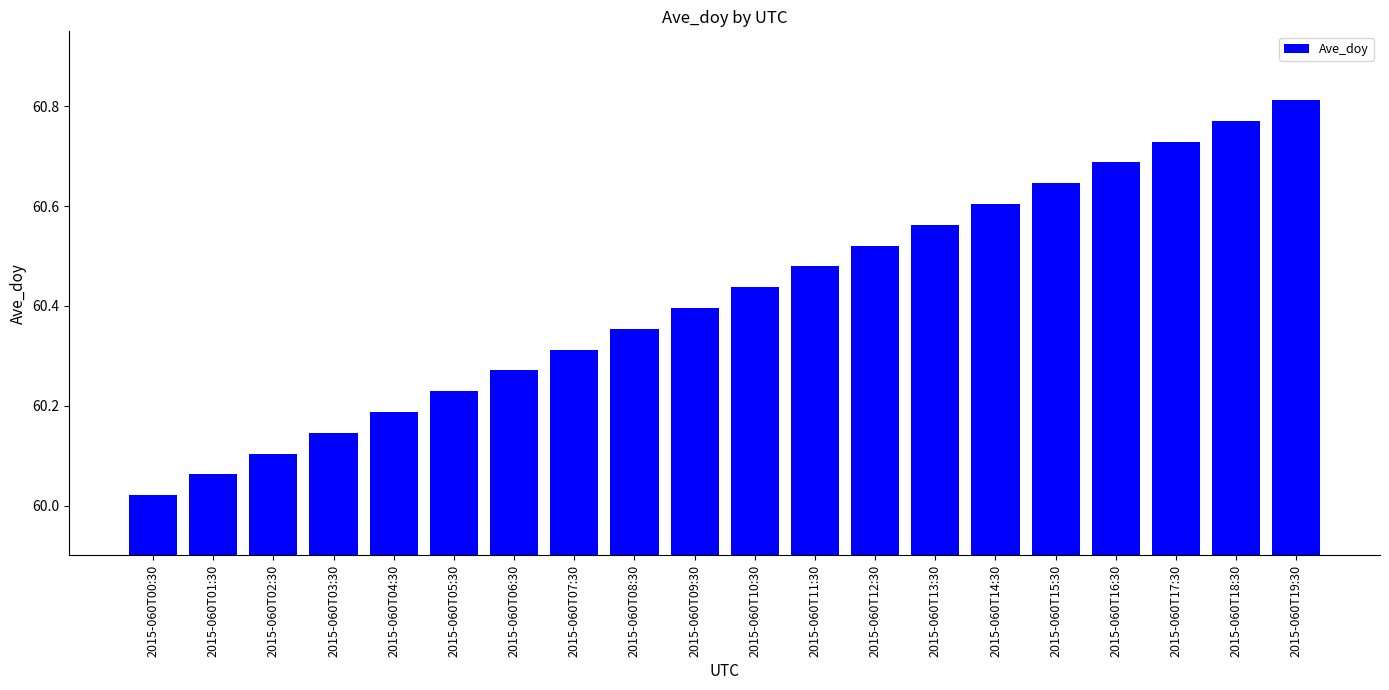

At which category does the chart reach its peak across all series?

2015-060T19:30